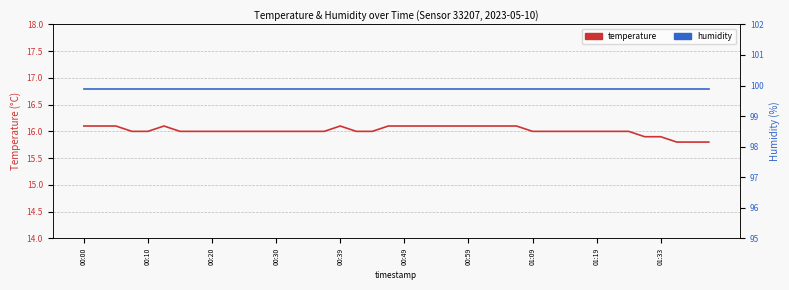

What are all the series names shown in the legend?

temperature, humidity